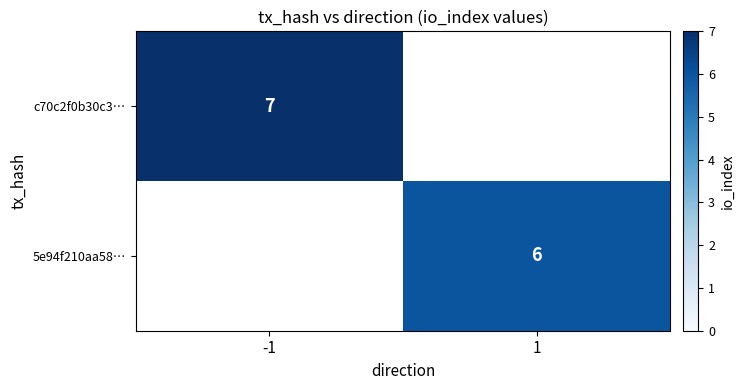

The value of 5e94f210aa58… at 1 is 6. True or false?

True